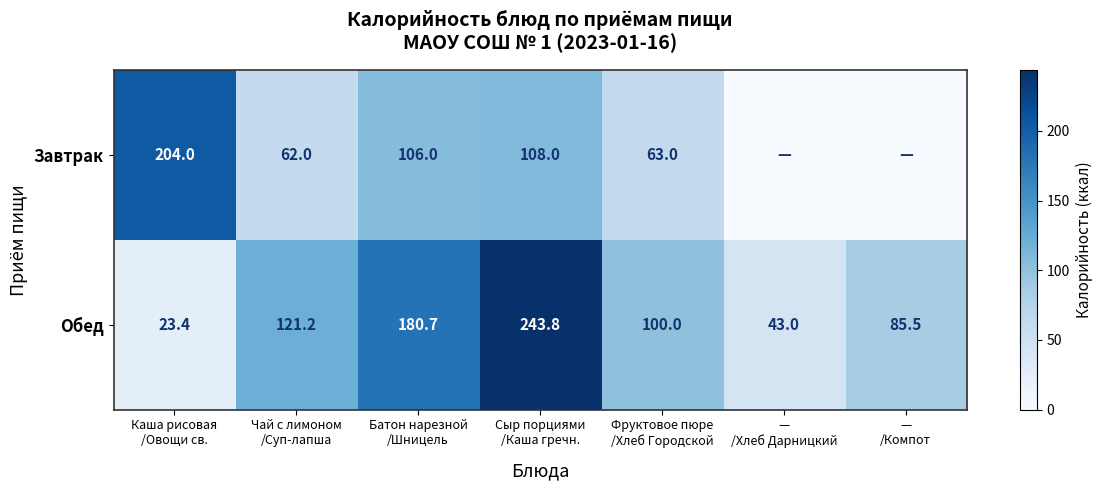

What is the difference between the second highest and minimum values in the Обед series?

157.3